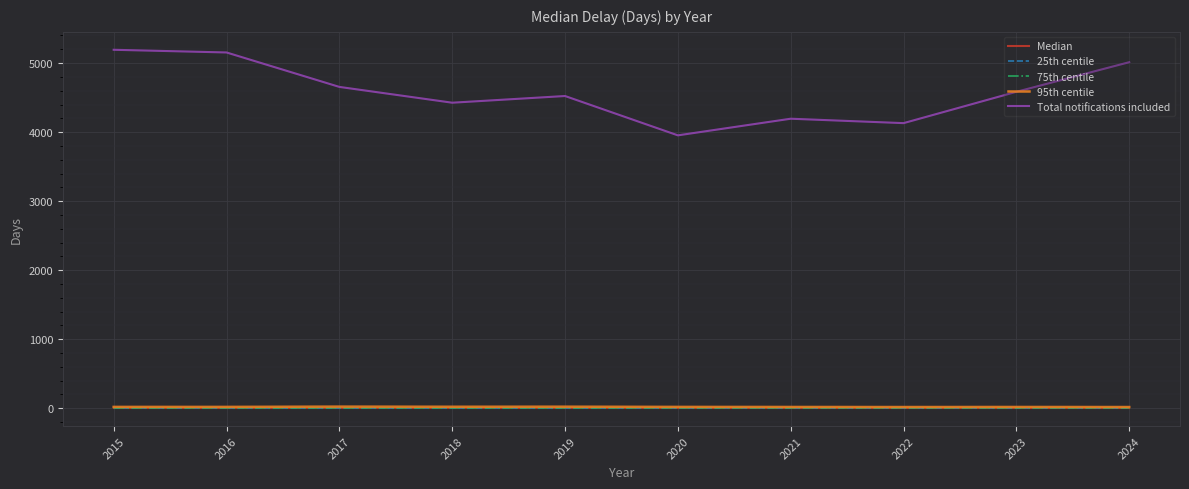

True or false: 25th centile has a value of 0 at 2022.

True